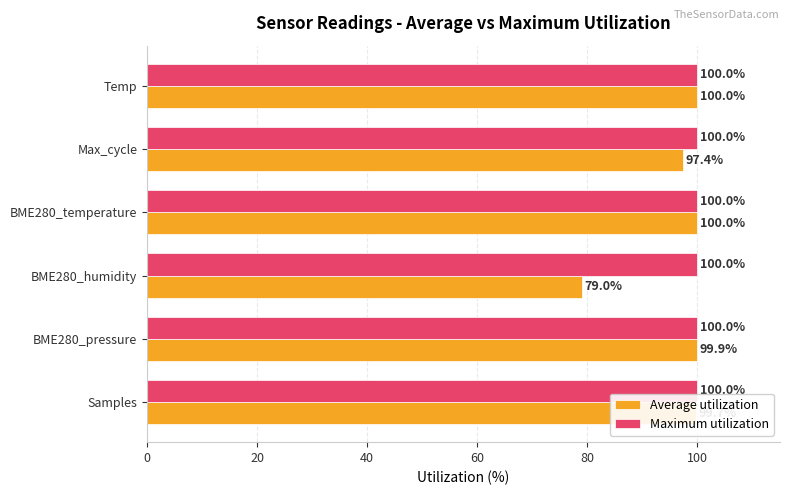

At which label is Average utilization closest to 89?

Max_cycle